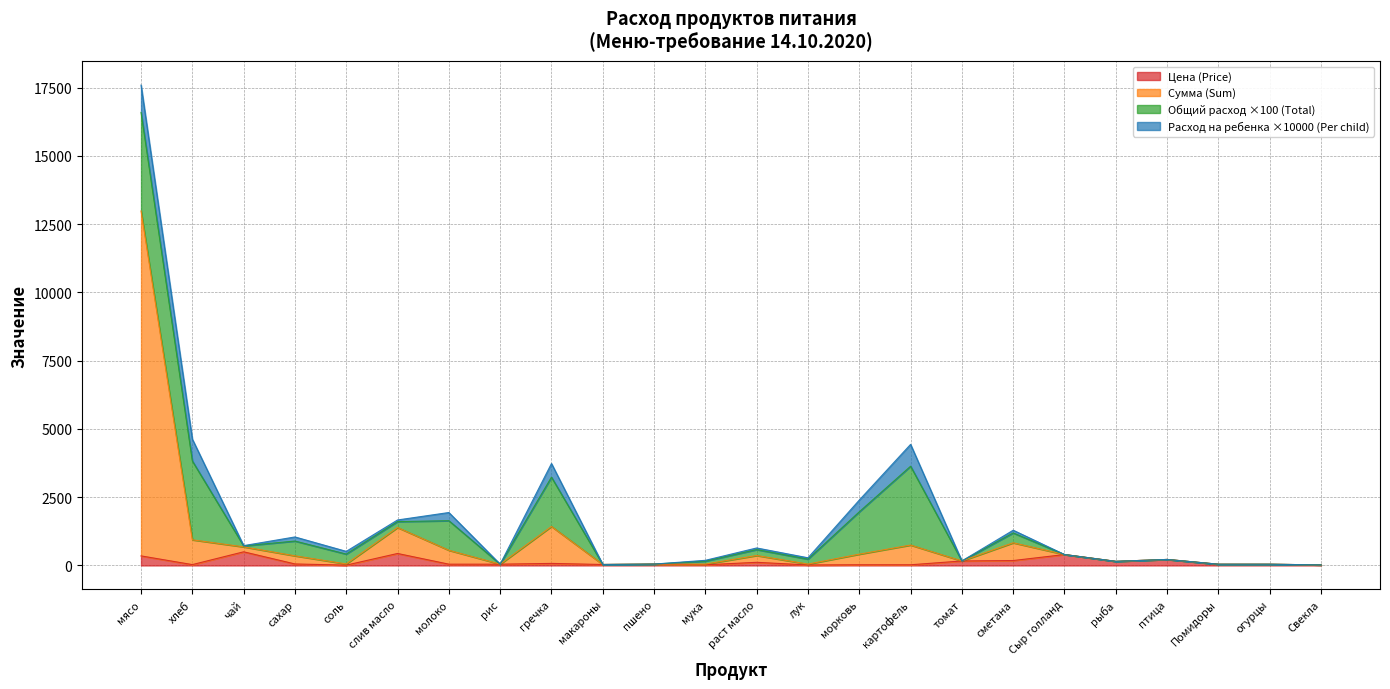

What are all the series names shown in the legend?

Цена (Price), Сумма (Sum), Общий расход ×100 (Total), Расход на ребенка ×10000 (Per child)